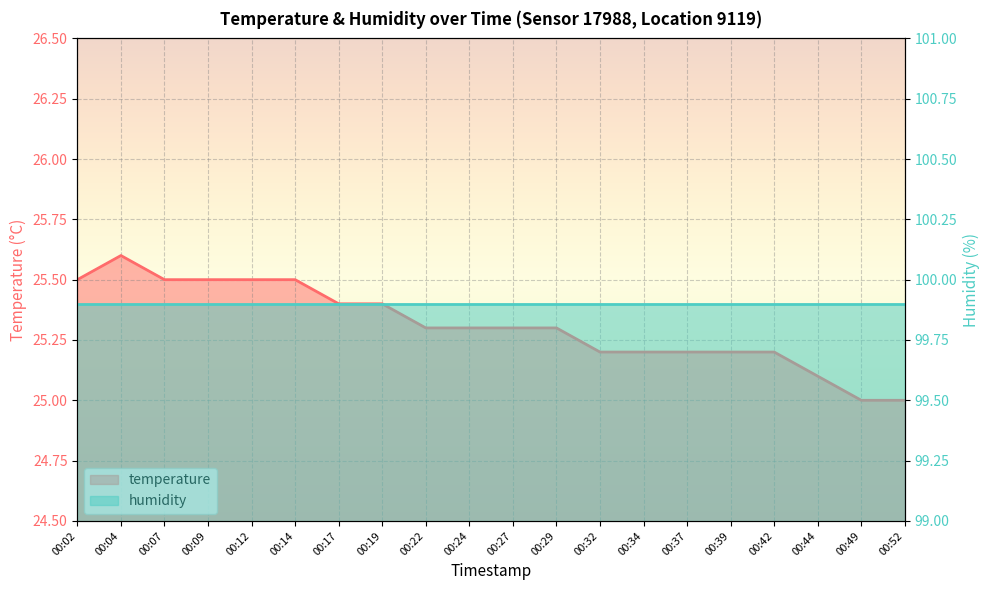

How many data points does each series have?

20